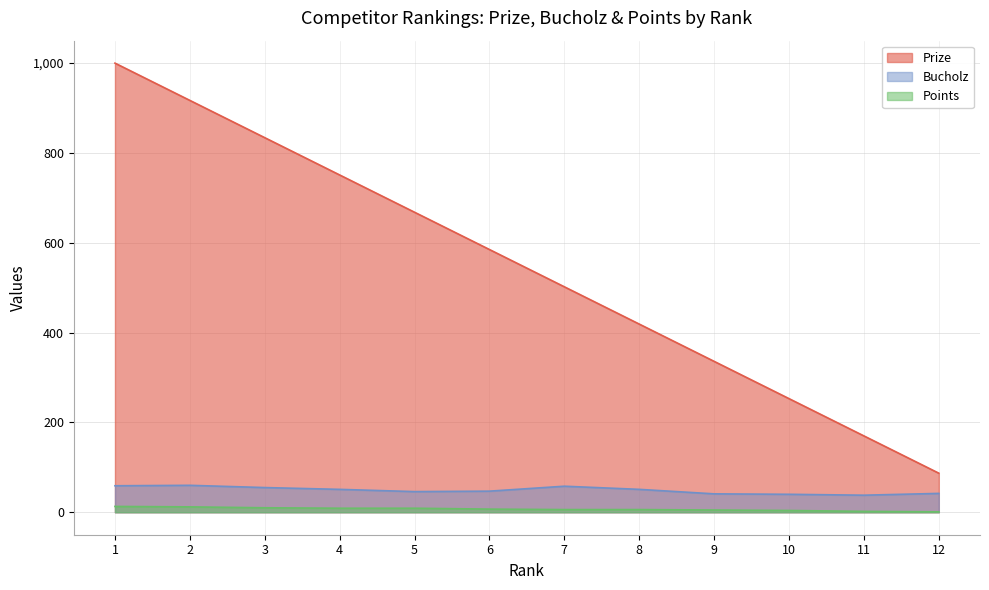

Reading left to right, what are all the values shown in this chart?

Prize: 1=1000	2=917	3=834	4=751	5=668	6=585	7=502	8=419	9=336	10=253	11=170	12=87
Bucholz: 1=59	2=60	3=55	4=51	5=46	6=47	7=58	8=51	9=41	10=40	11=38	12=42
Points: 1=13	2=12	3=10	4=9	5=9	6=7	7=6	8=6	9=5	10=4	11=2	12=1